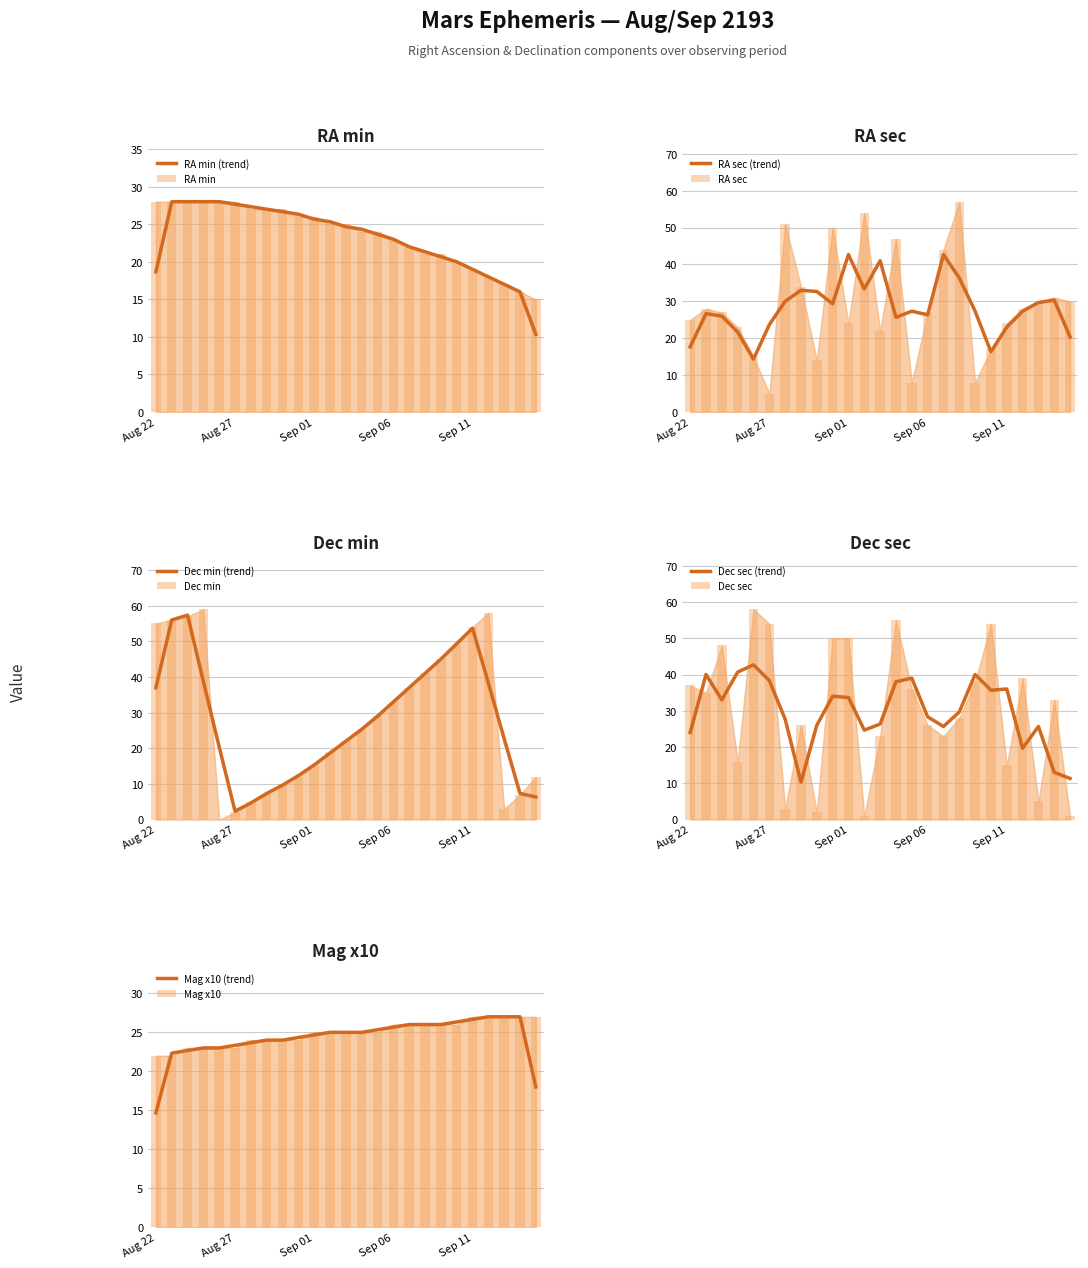

Reading left to right, transcribe all the data shown in this chart.

RA min: 28	28	28	28	28	28	27	27	27	26	26	25	25	24	24	23	22	21	21	20	19	18	17	16	15
RA sec: 25	28	27	23	15	5	51	34	14	50	24	54	22	47	8	27	44	57	8	17	24	28	30	31	30
Dec min: 55	56	57	59	0	2	5	7	10	12	15	19	22	25	29	33	37	41	45	49	54	58	3	7	12
Dec sec: 37	35	48	16	58	54	3	26	2	50	50	1	23	55	36	26	23	28	38	54	15	39	5	33	1
Mag x10: 22	22	23	23	23	23	24	24	24	24	25	25	25	25	25	26	26	26	26	26	27	27	27	27	27